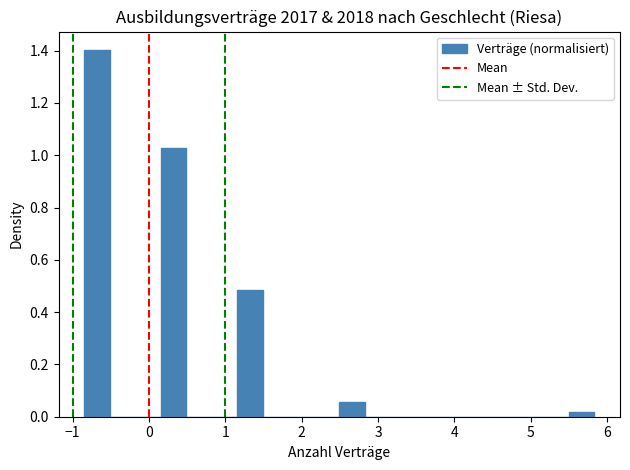

Around what value on the x-axis is the tallest bar? Give the approximate position of its centre, as read against the axis.

-0.7